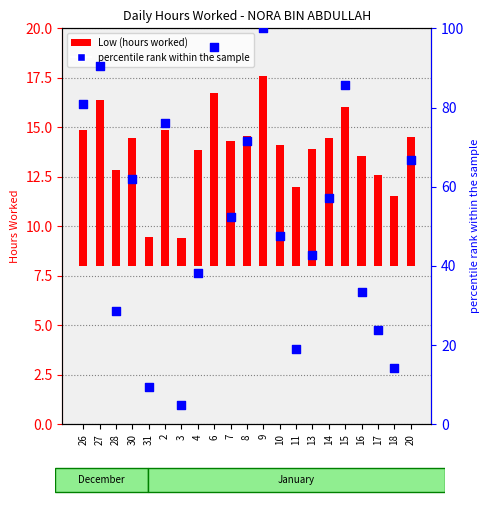

What are all the series names shown in the legend?

Low (hours worked), percentile rank within the sample